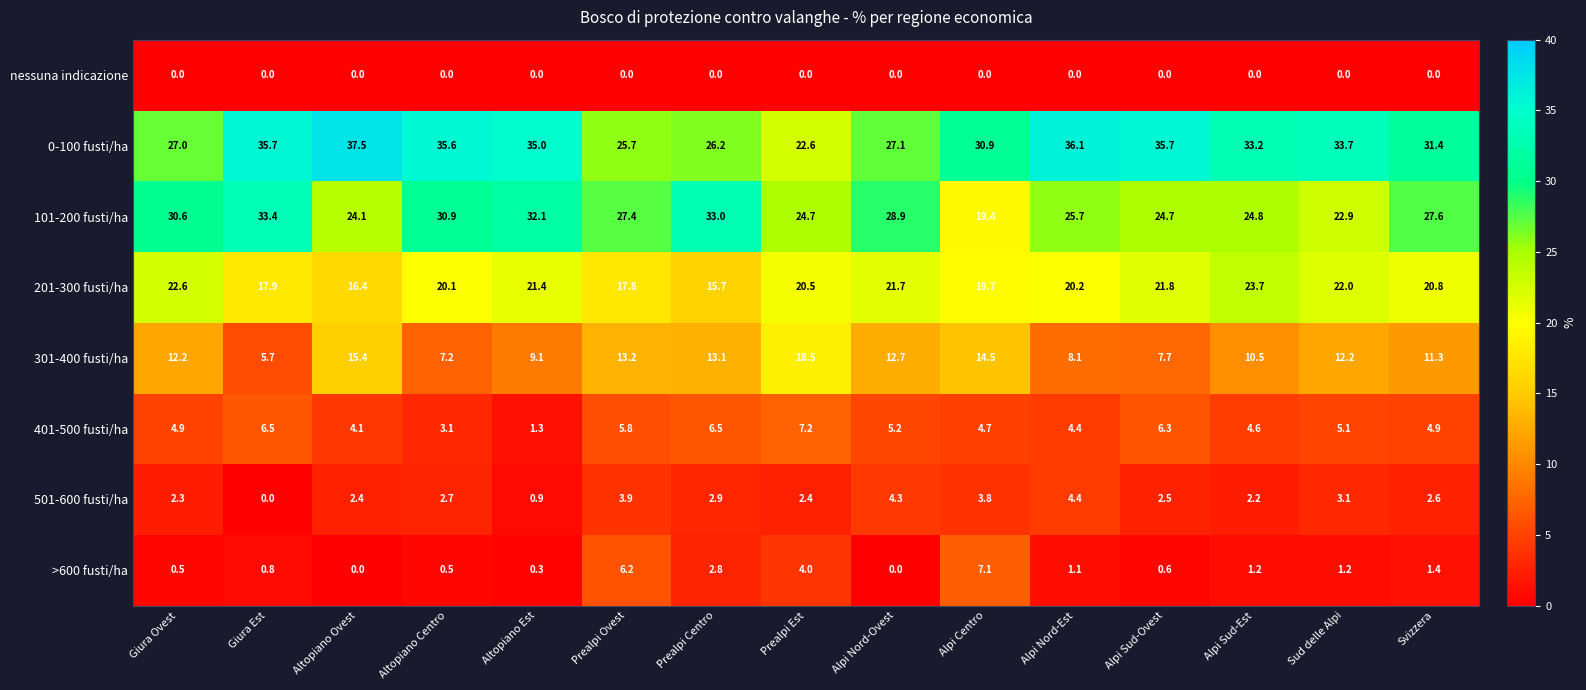

Which category has the highest value across all series?

Altopiano Ovest